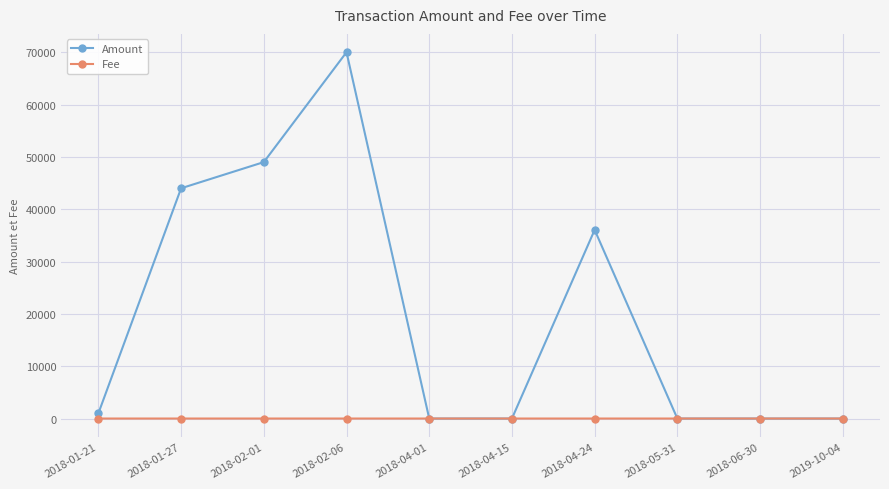

The value of Amount at 2018-05-31 is 0.0. True or false?

True